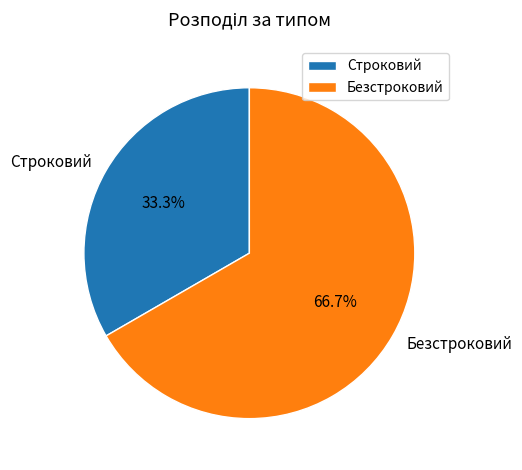

Is Безстроковий the majority of the pie?

Yes